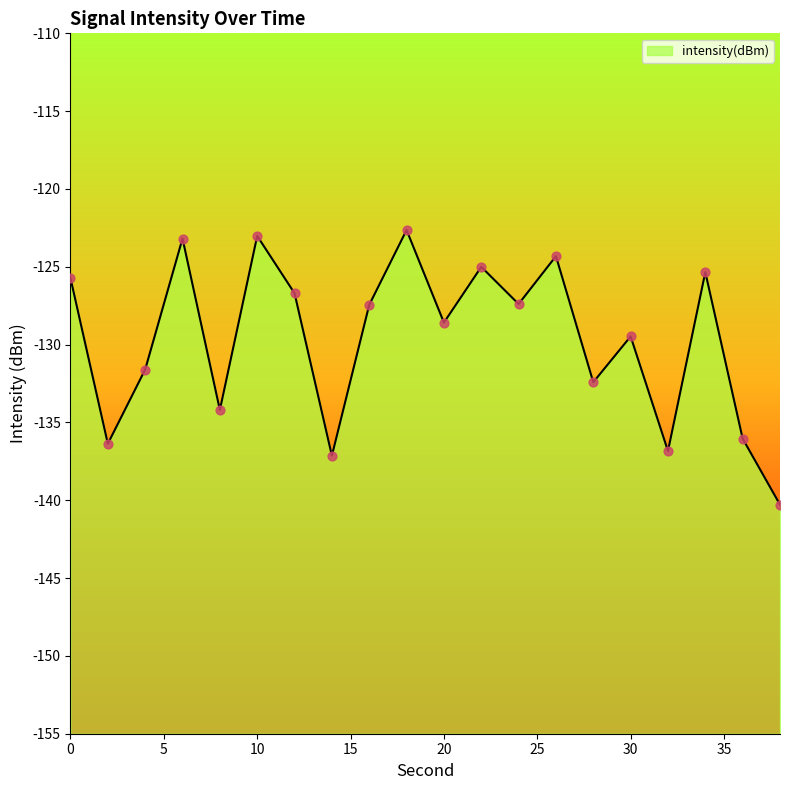

What is the change in value from 4 to 18?

+9.0